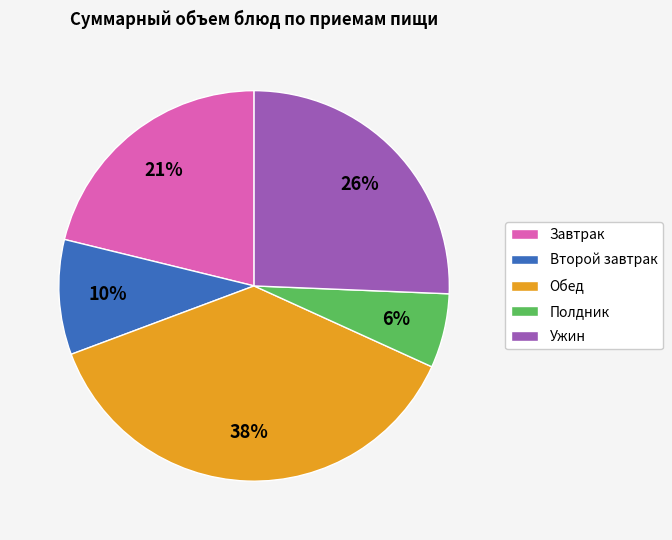

Between Обед and Завтрак, which is larger?

Обед